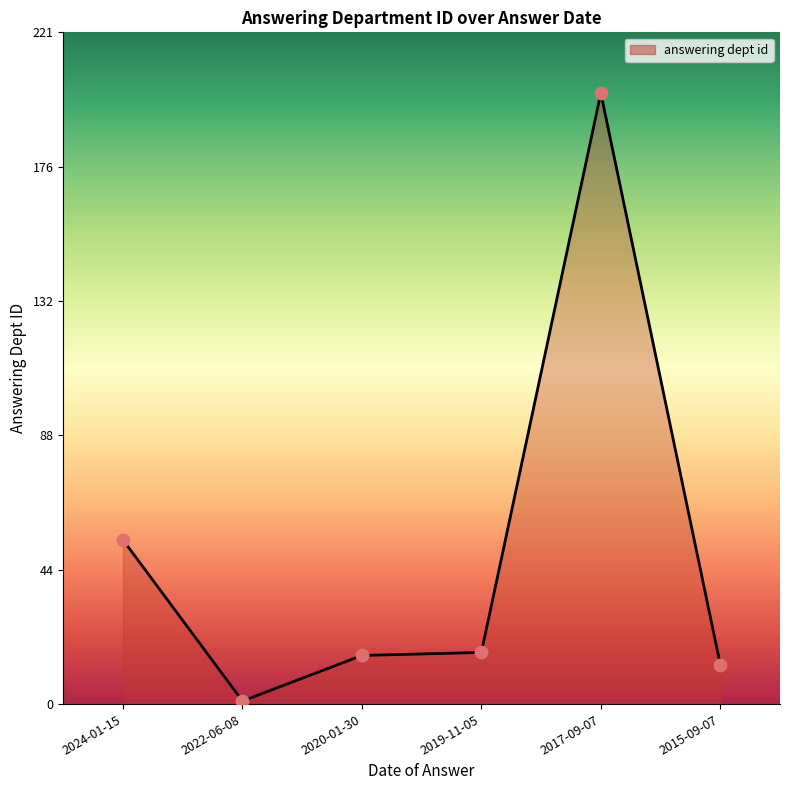

Between 2024-01-15 and 2015-09-07, which is larger?

2024-01-15